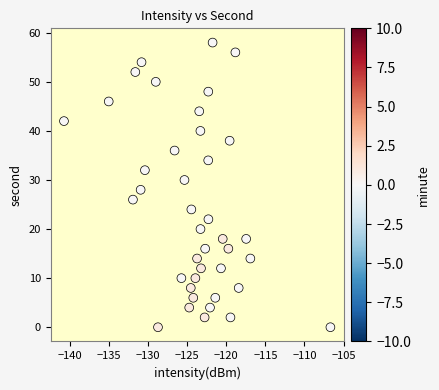

What is the range of Y values (max minus min)?

58